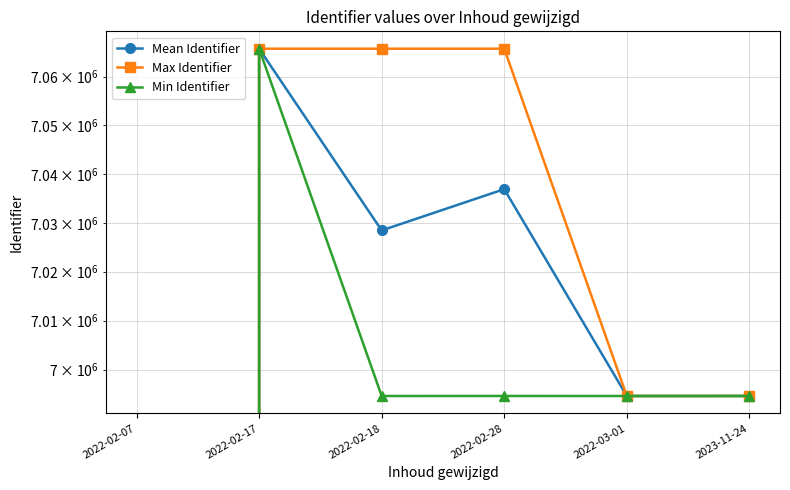

What is the label of the 5th point from the left?

2022-03-01